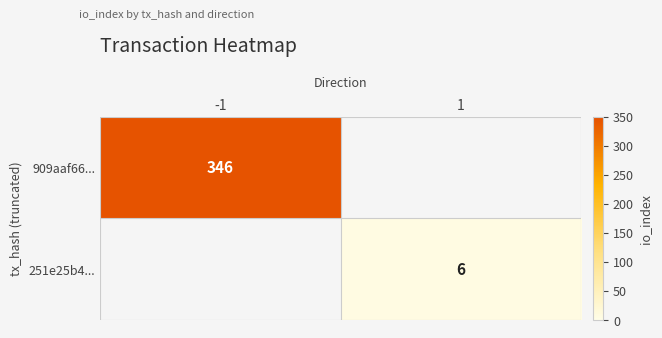

True or false: 251e25b4... has a value of 6 at 1.

True